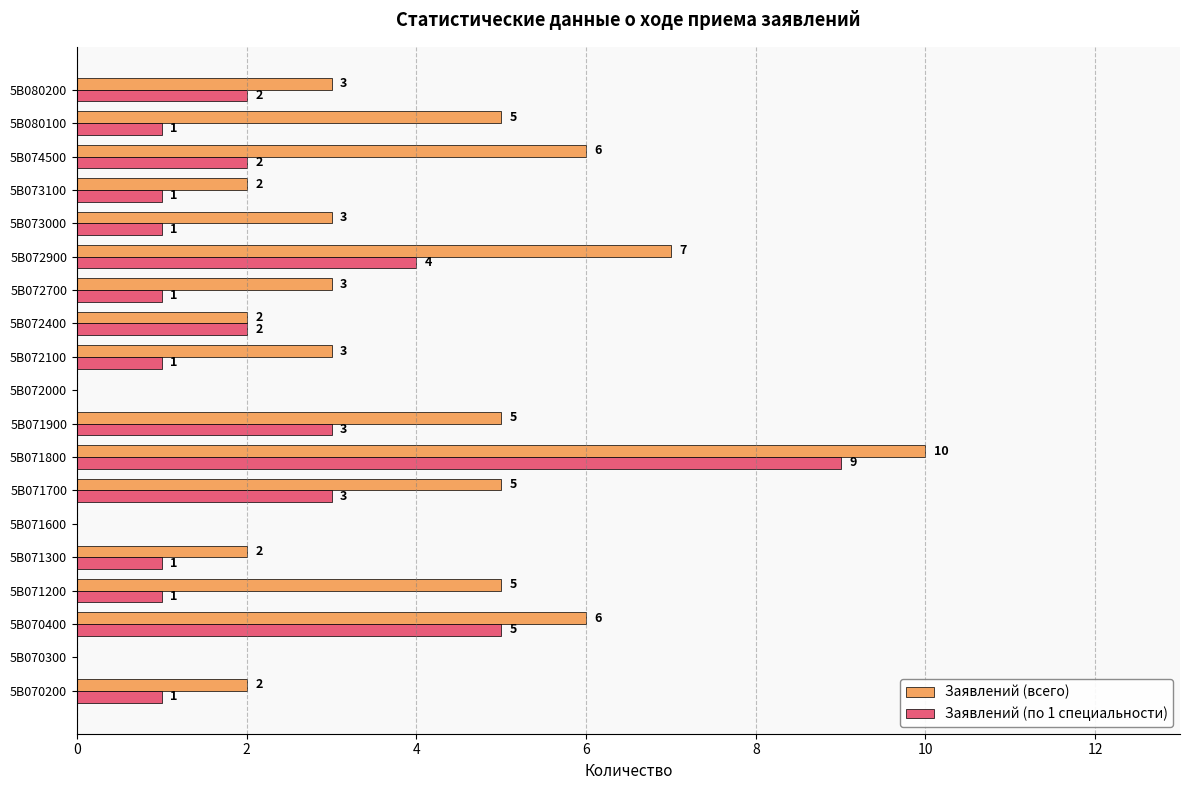

What is the sum of all Заявлений (по 1 специальности) values?

38